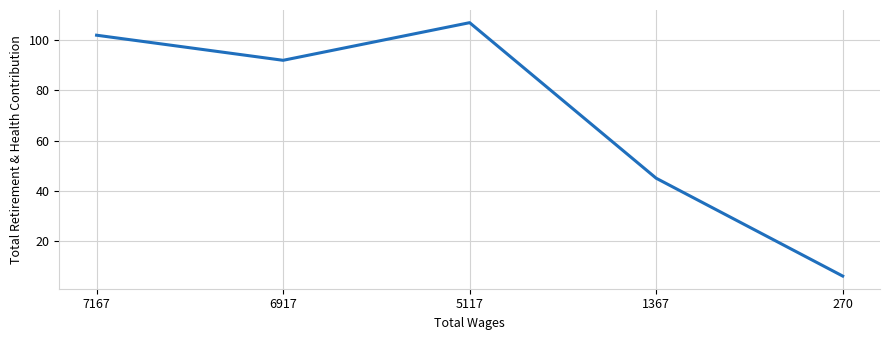

The chart shows a value of 102 at 7167. True or false?

True